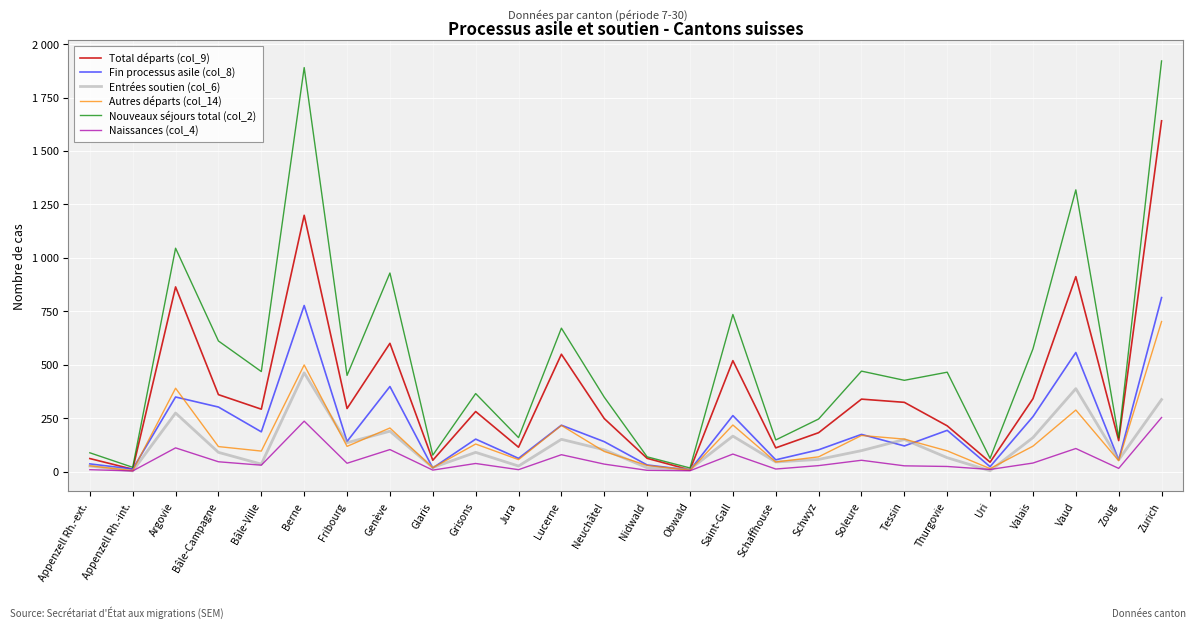

At which category is the sum across all series the highest?

Zurich